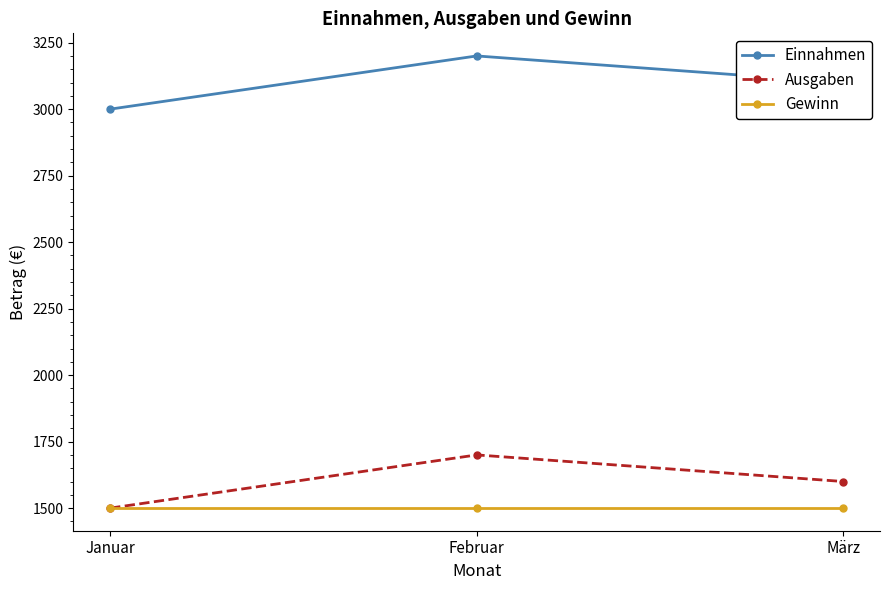

Reading left to right, what are all the values shown in this chart?

Einnahmen: 3000	3200	3100
Ausgaben: 1500	1700	1600
Gewinn: 1500	1500	1500